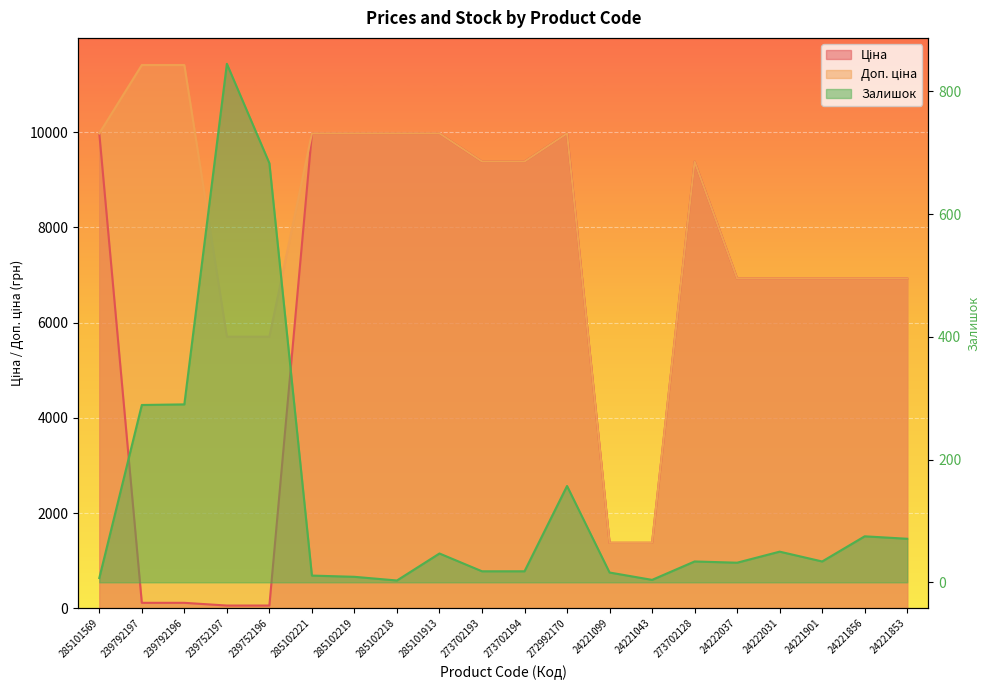

The Доп. ціна series shows 9975.0 at 272992170. True or false?

True